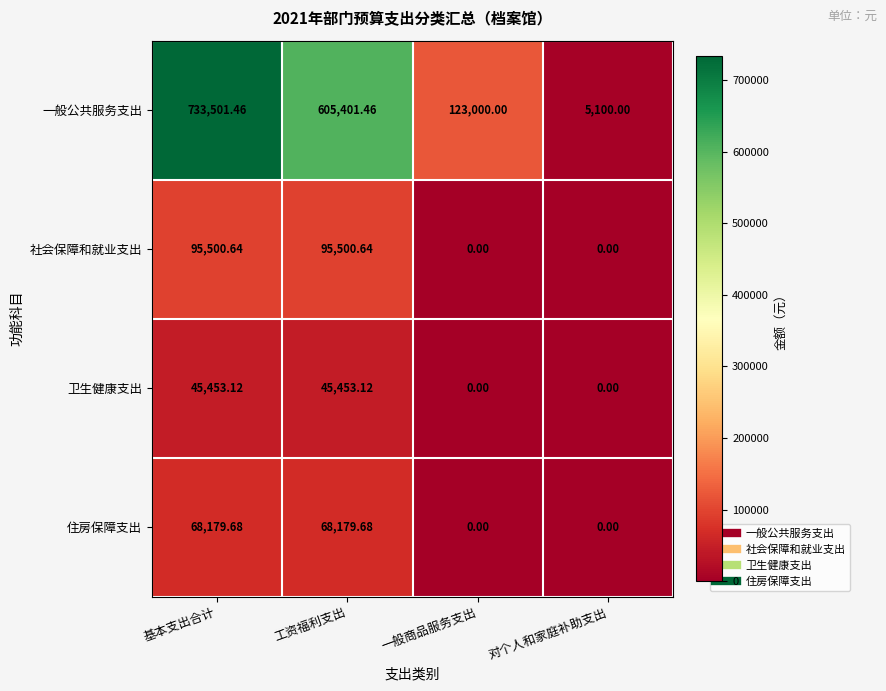

Is the value of 卫生健康支出 at 一般商品服务支出 greater than the value of 一般公共服务支出 at 工资福利支出?

No